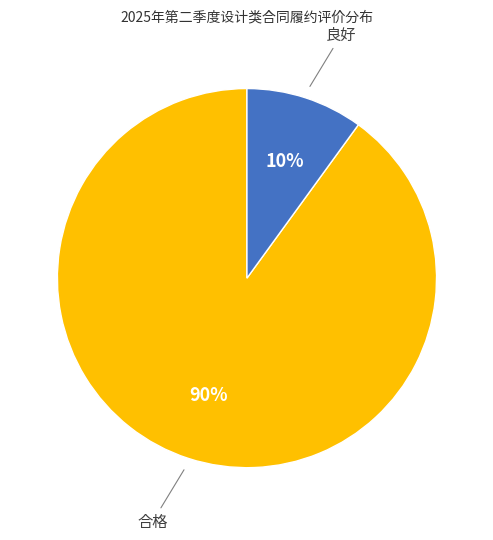

Is there any slice that represents more than half of the pie?

Yes